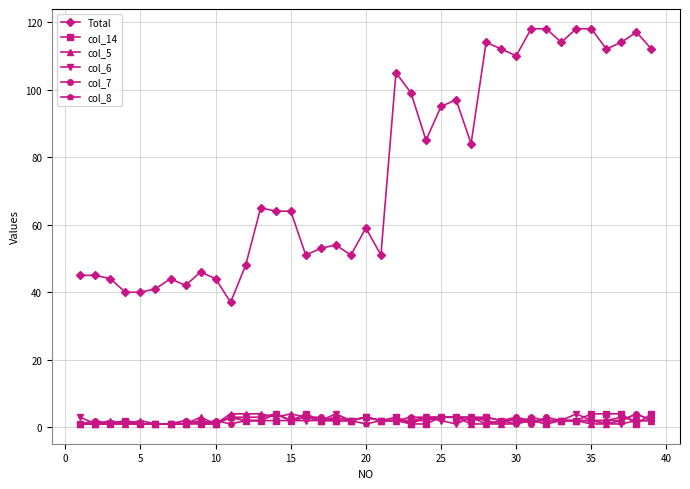

Is this an area chart (filled region under the line)?

No